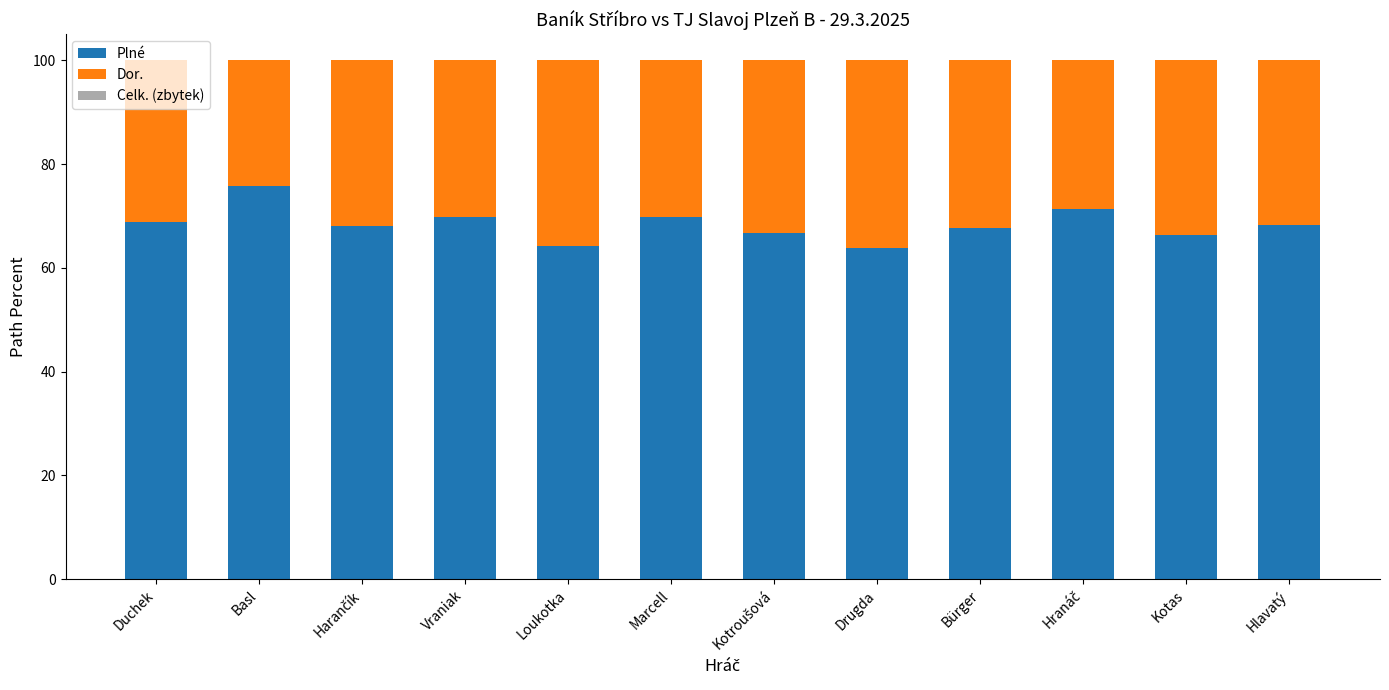

Count the number of data series in this chart.

2